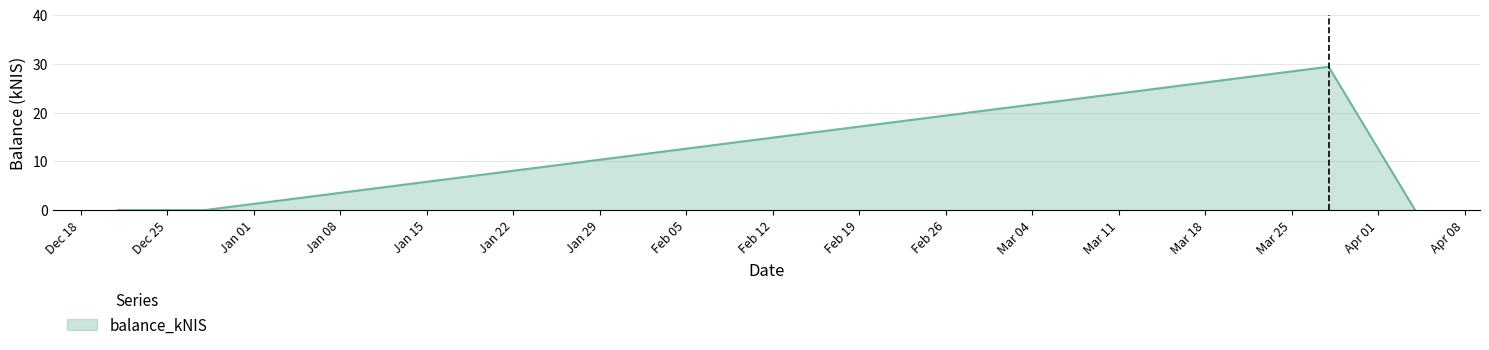

True or false: the data has more than 1 interior local peaks.

False